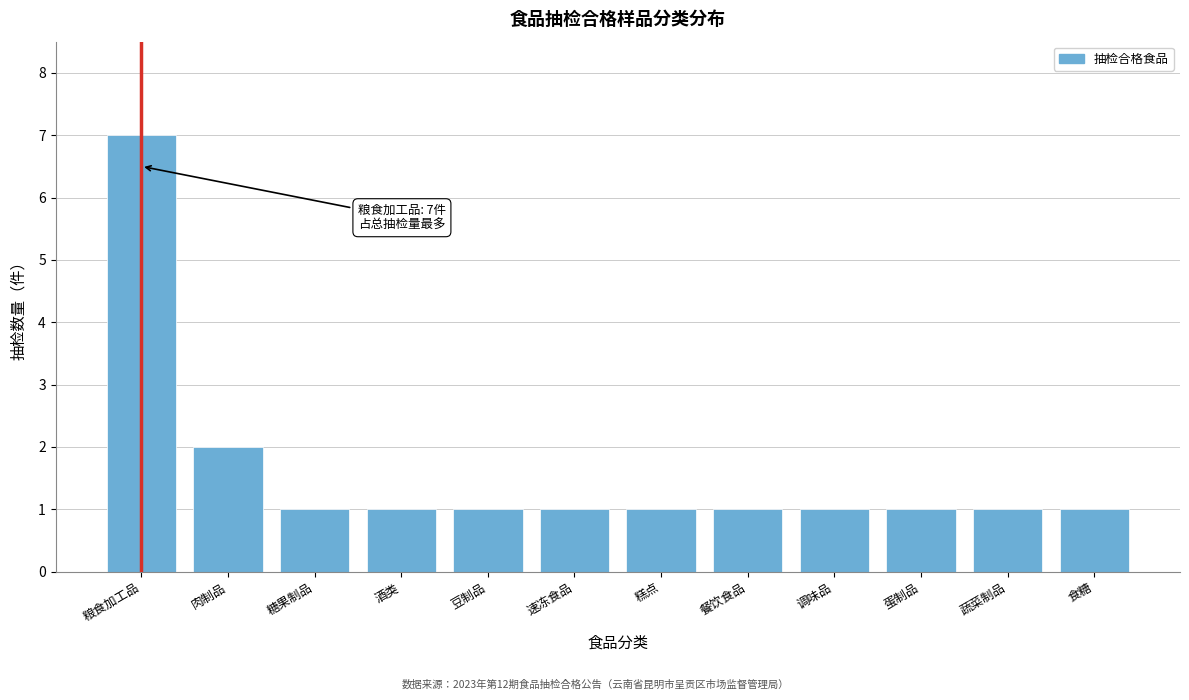

Reading right to left, transcribe all the data shown in this chart.

食糖=1	蔬菜制品=1	蛋制品=1	调味品=1	餐饮食品=1	糕点=1	速冻食品=1	豆制品=1	酒类=1	糖果制品=1	肉制品=2	粮食加工品=7